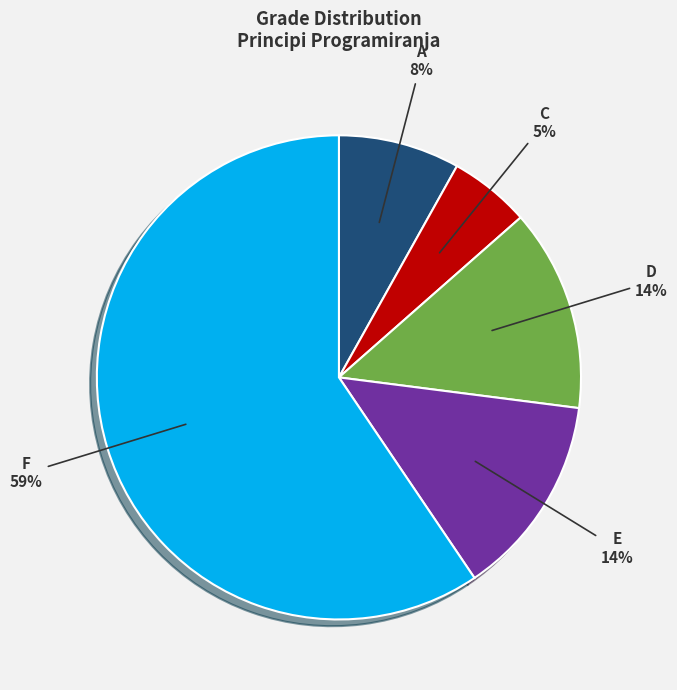

How many segments does this pie chart have?

5